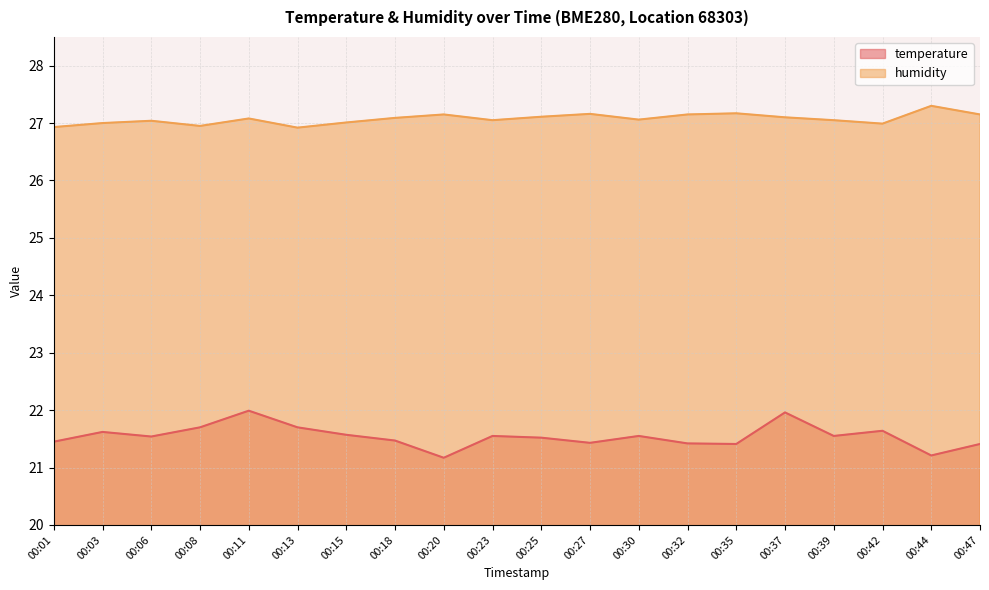

At how many categories does at least one series exceed 25?

20